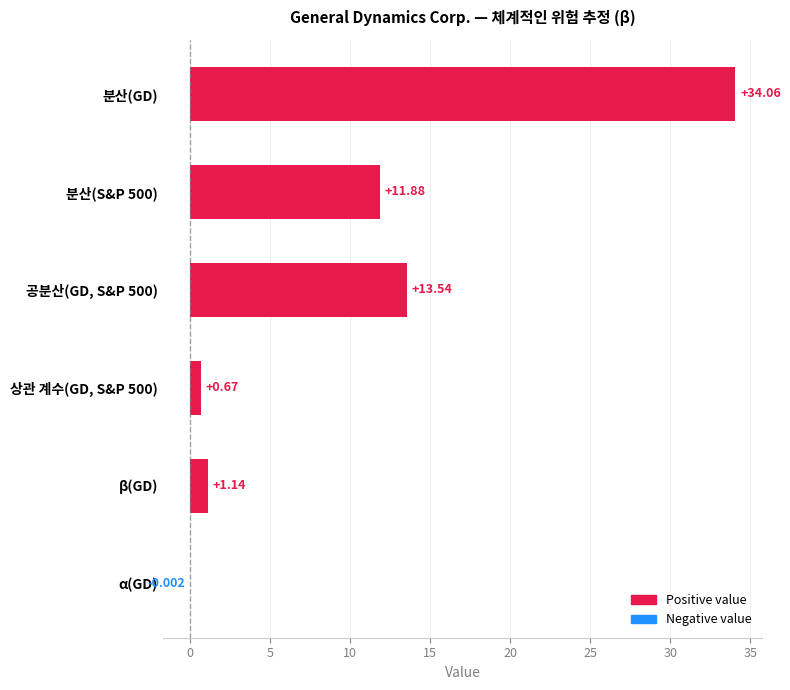

Is the value of Negative value at β(GD) greater than the value of Positive value at α(GD)?

No